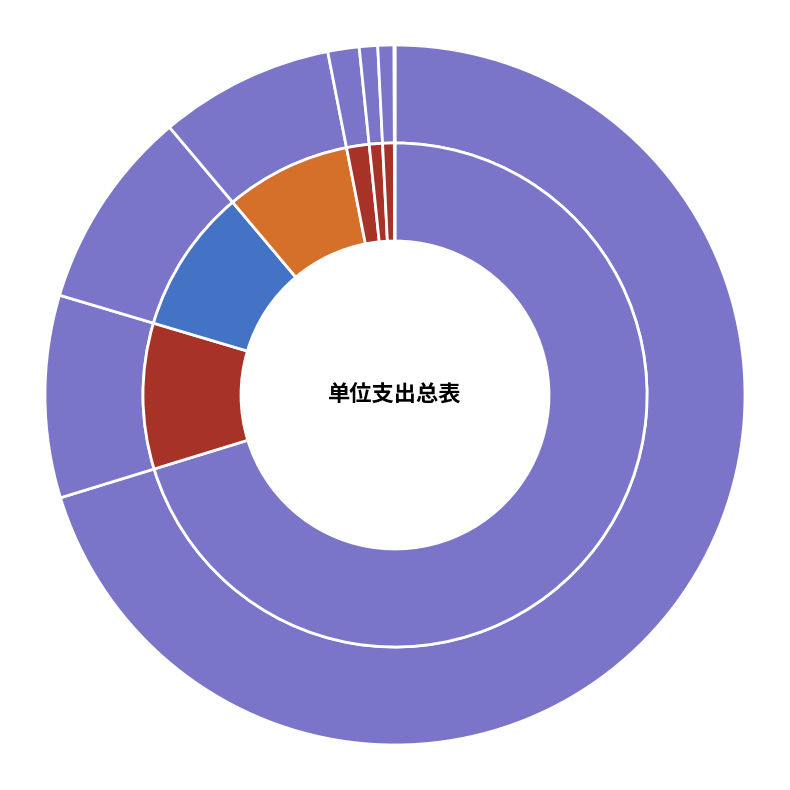

What percentage is NOT represented by 行政运行?

29.7%